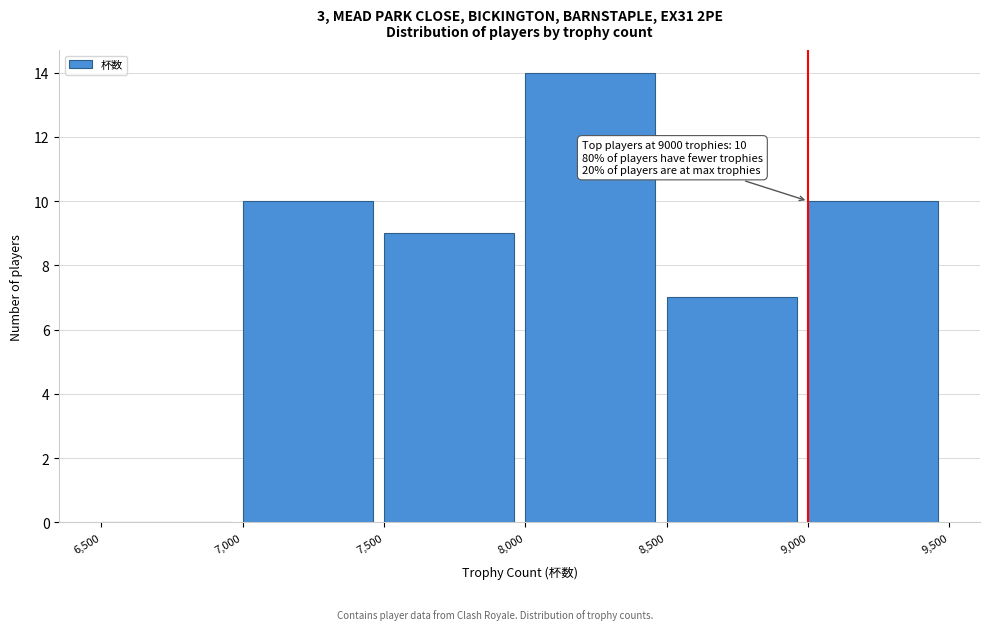

Which range on the x-axis has the tallest bar?

8,000 to 8,500